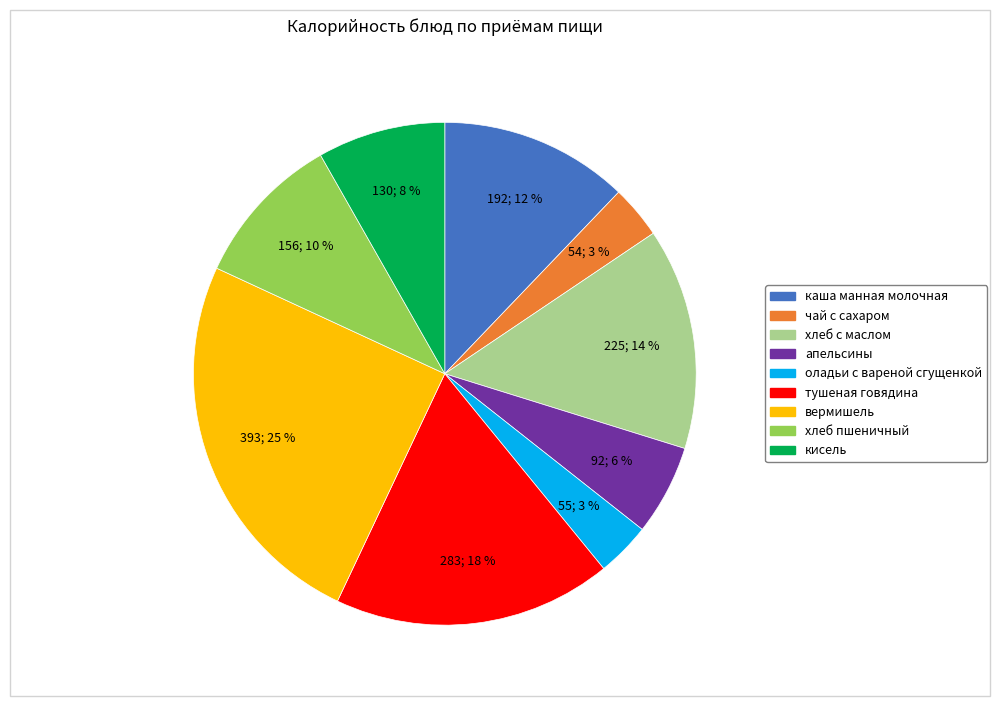

Is there a majority slice in this chart?

No